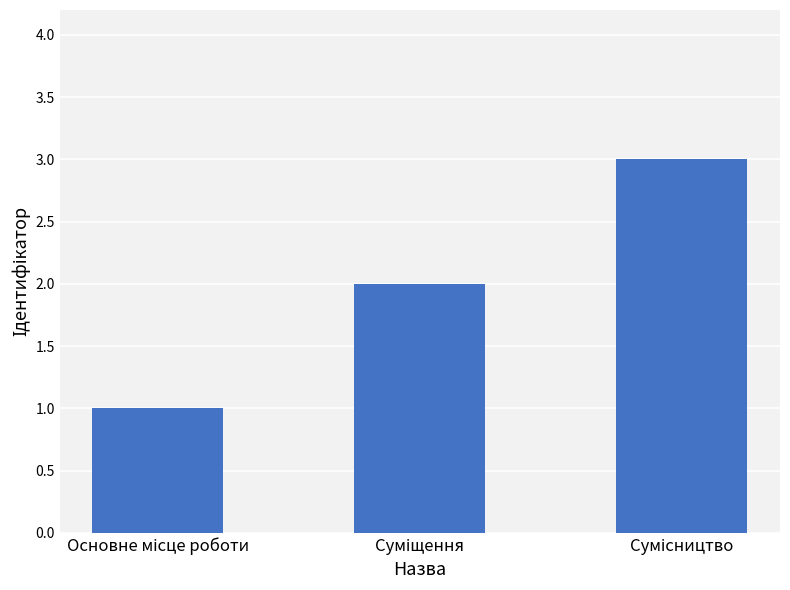

What is the maximum value shown in the chart?

3